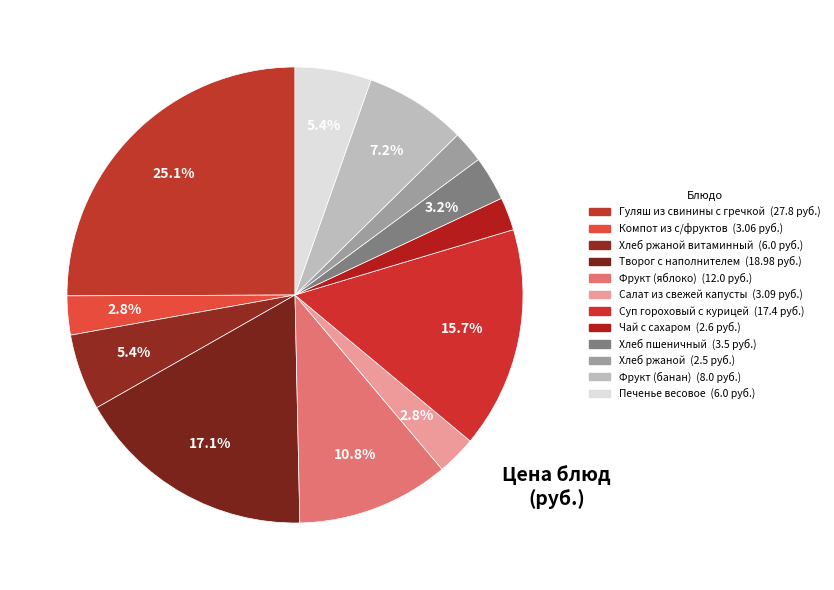

How many segments does this pie chart have?

12